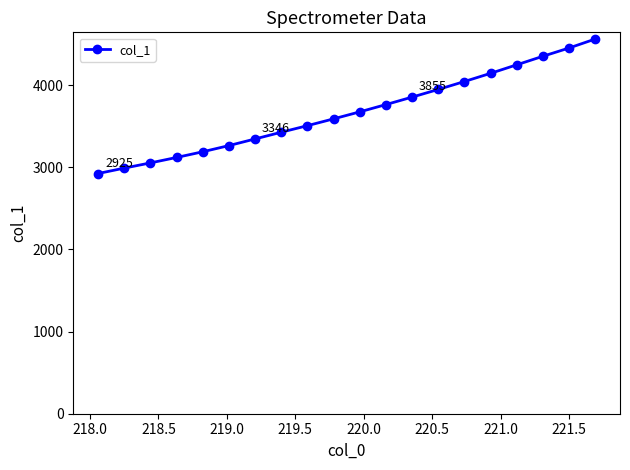

Count the number of values greater than 3675.

10